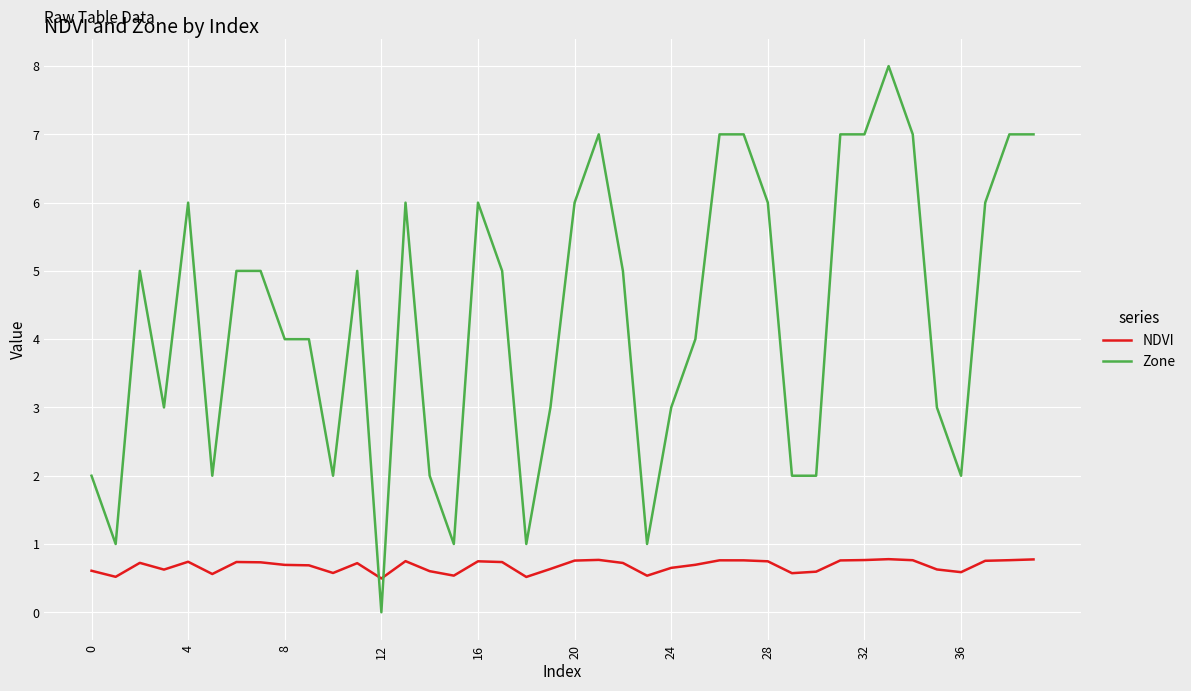

Which series has the largest range (max minus min)?

Zone